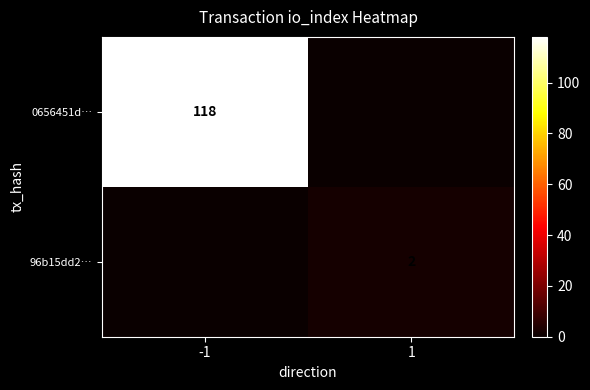

At which category is the sum across all series the highest?

-1